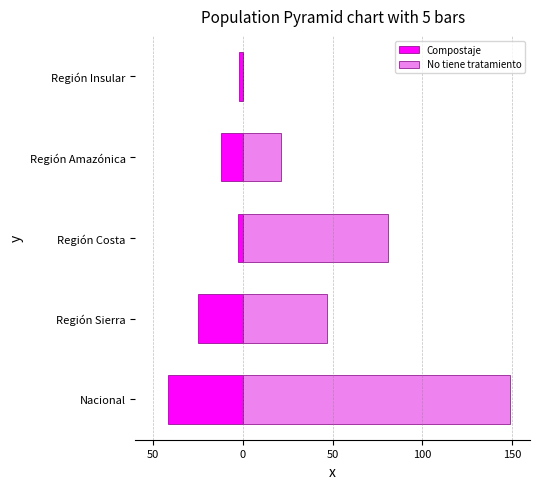

What is the lowest value of the Compostaje series?

-42